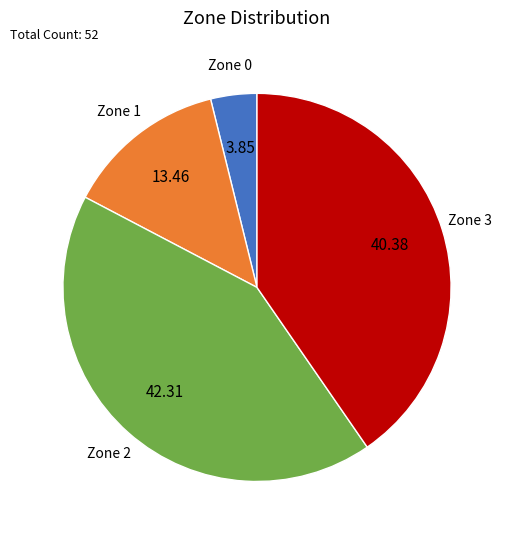

Does any single category account for the majority?

No